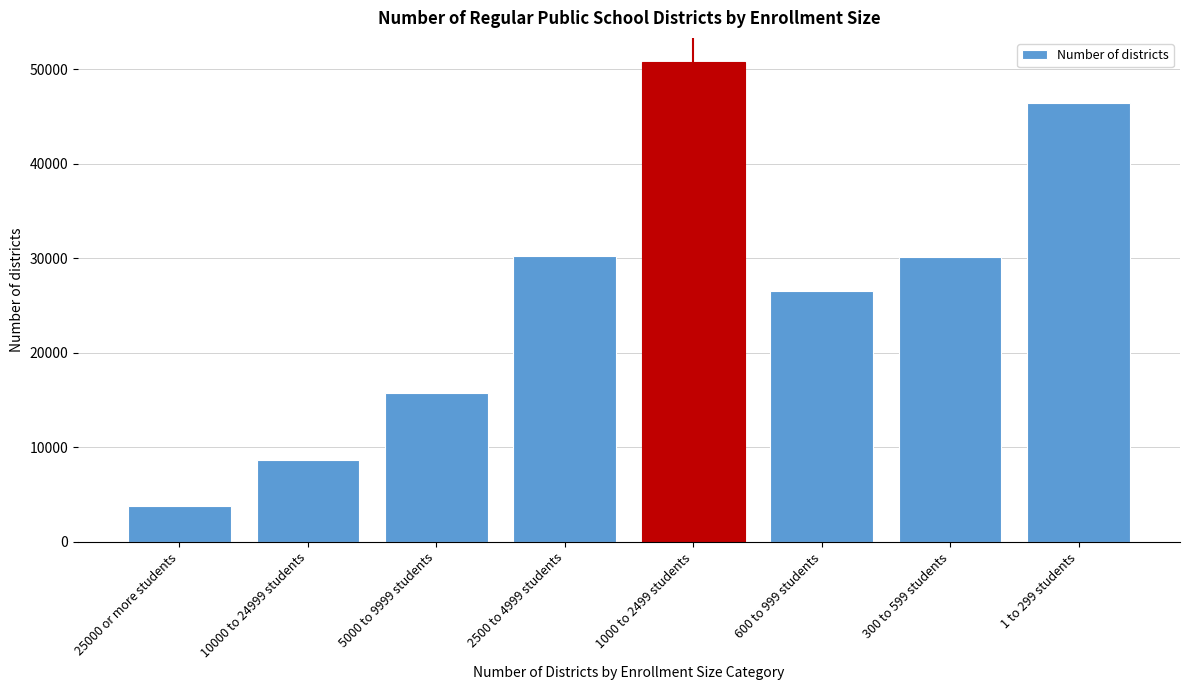

What is the label of the 1st bar from the right?

1 to 299 students